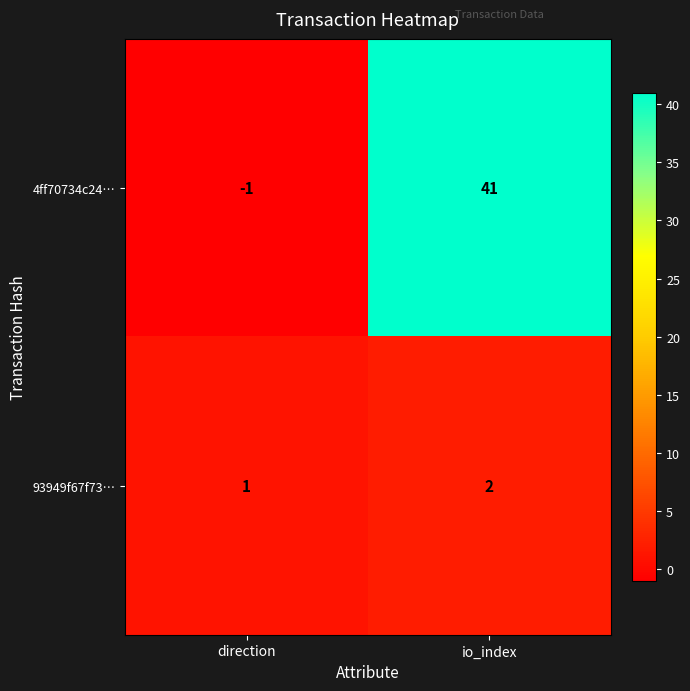

Which series has the widest spread of values?

4ff70734c24…